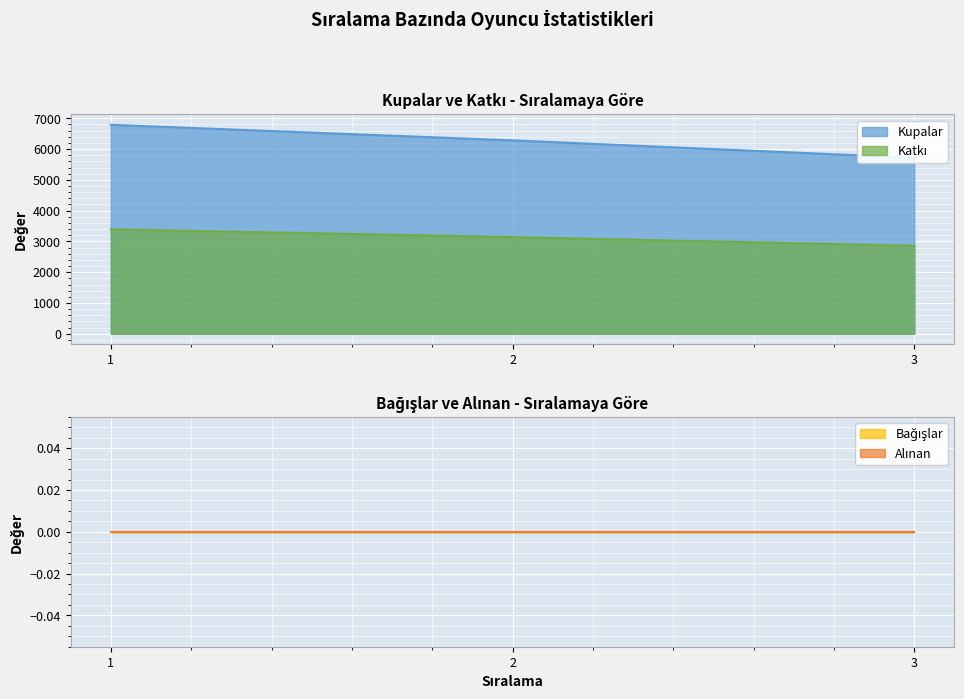

At which category is the sum across all series the highest?

1